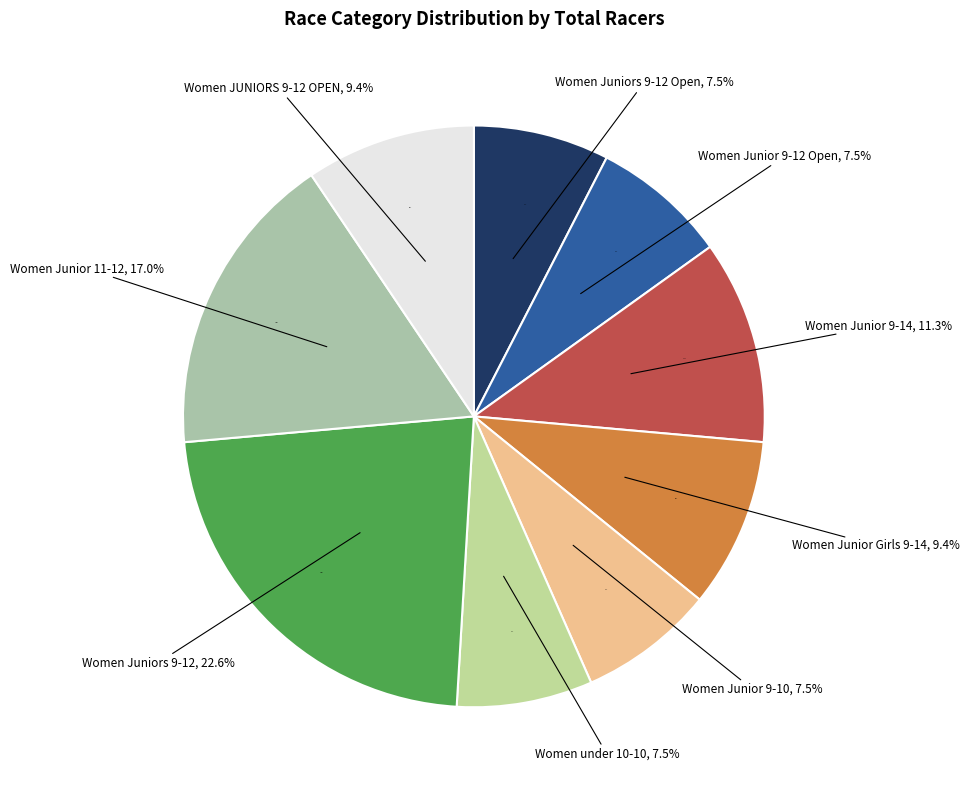

Rank the categories by value from highest to lowest.

Women Juniors 9-12, Women Junior 11-12, Women Junior 9-14, Women Junior Girls 9-14, Women JUNIORS 9-12 OPEN, Women Juniors 9-12 Open, Women Junior 9-12 Open, Women Junior 9-10, Women under 10-10